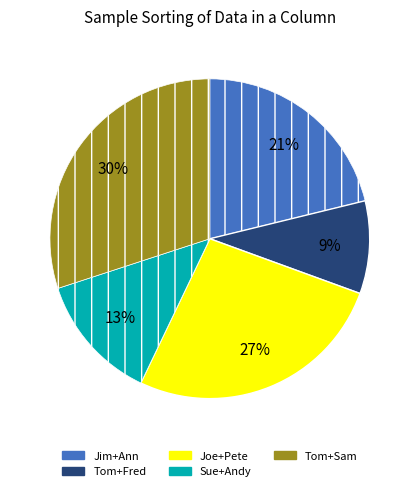

Is there a majority slice in this chart?

No